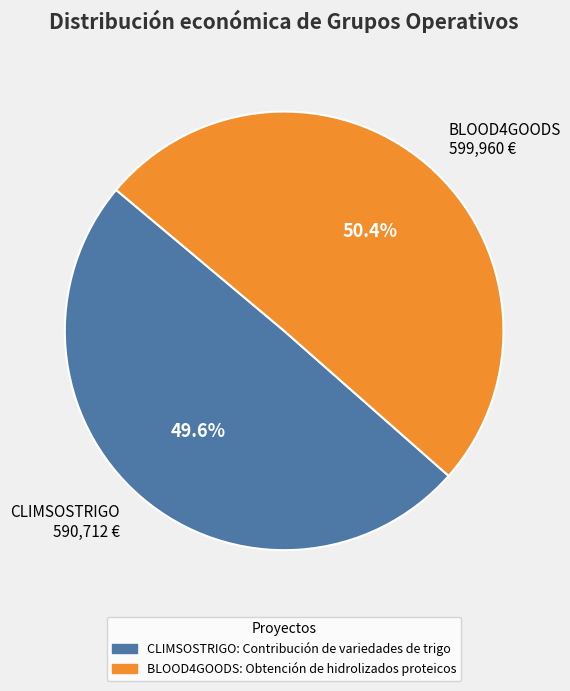

What is the smallest slice in the pie chart?

CLIMSOSTRIGO 590,712 €